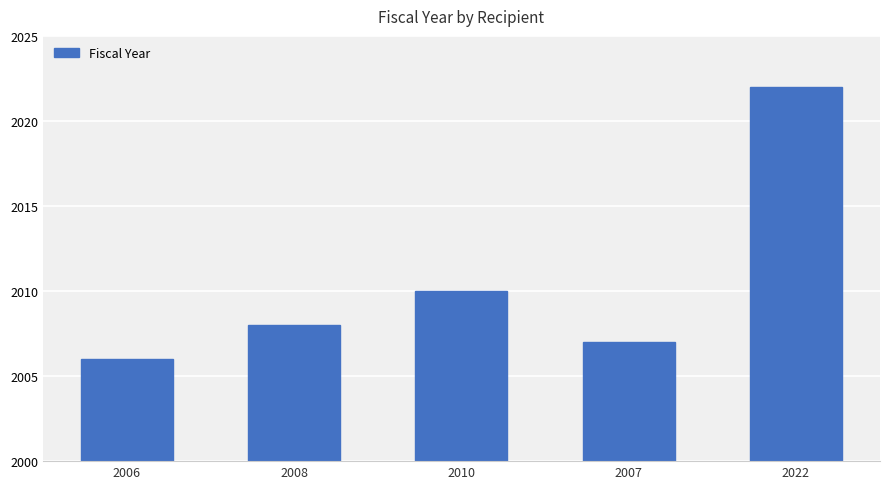

True or false: the data shows 1184 at 2006.

False